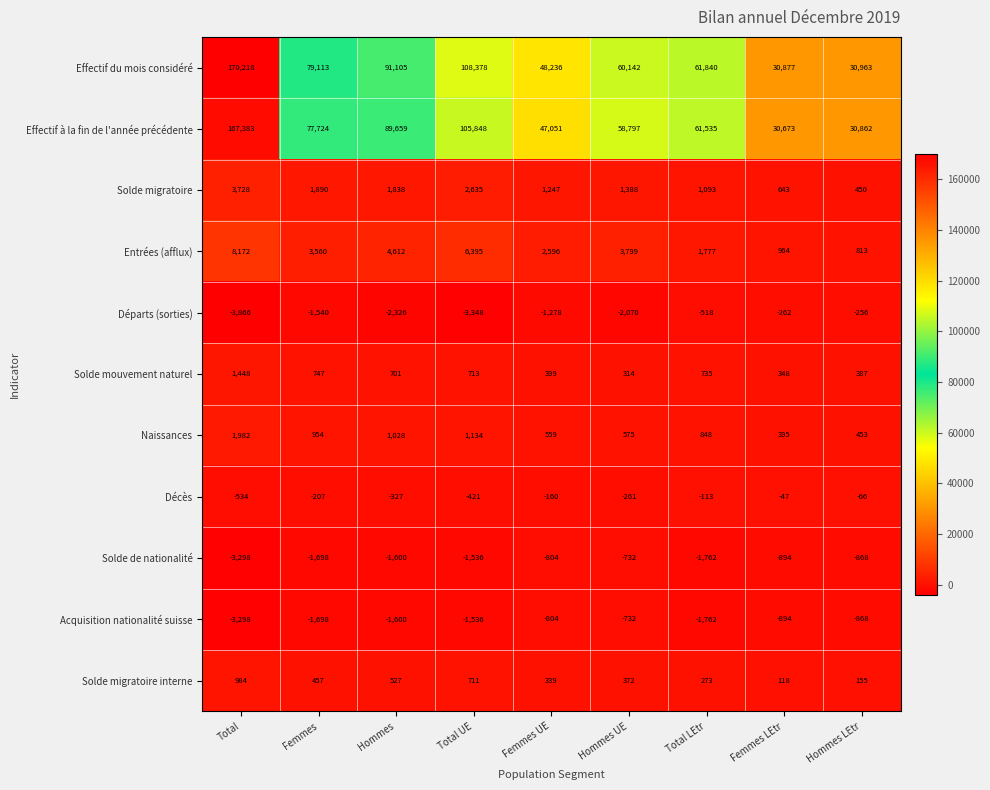

List the labels in order of Acquisition nationalité suisse value, smallest first.

Total, Total LEtr, Femmes, Hommes, Total UE, Femmes LEtr, Hommes LEtr, Femmes UE, Hommes UE